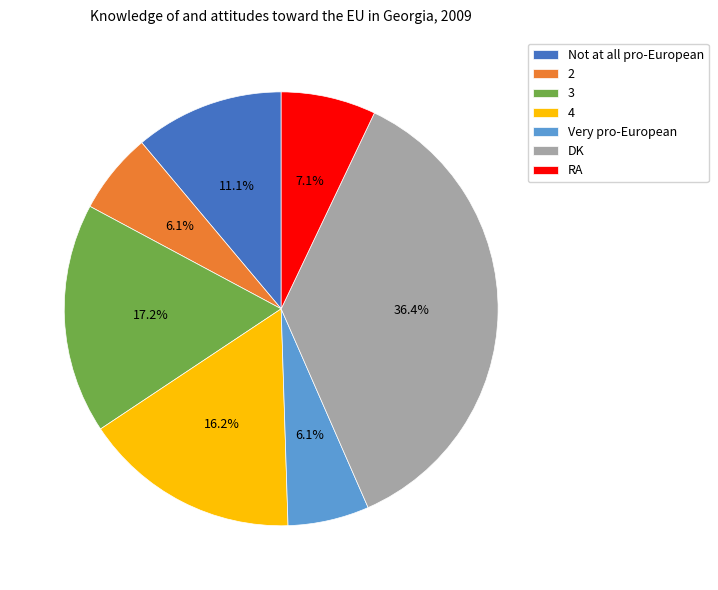

Does DK represent more than half of the total?

No